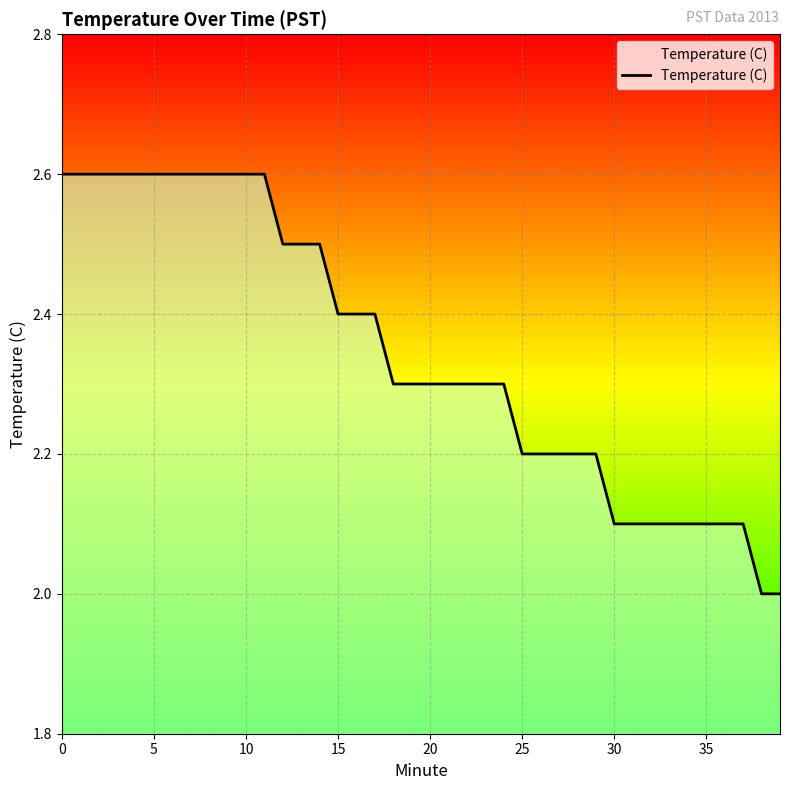

What is the difference between the maximum and minimum values?

0.6